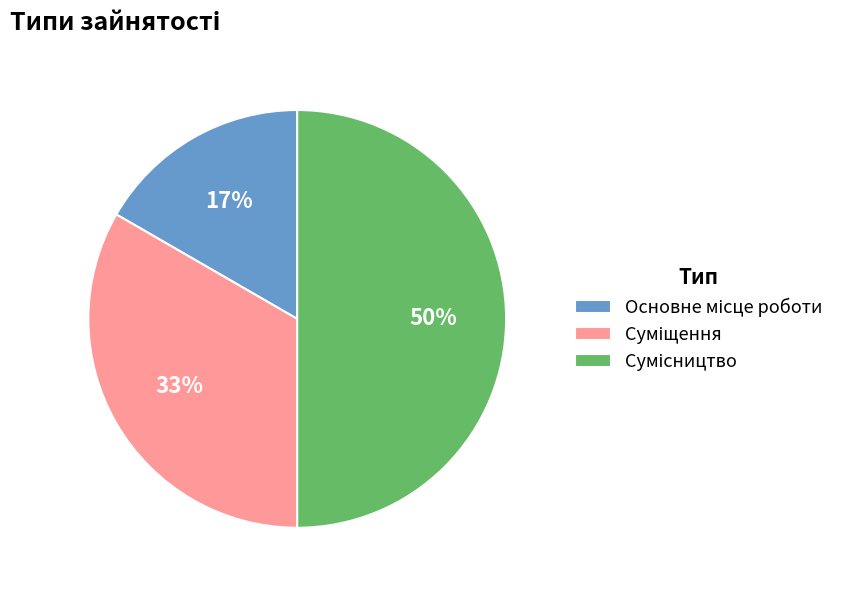

To the nearest percent, what is the difference between the largest and smallest slice percentages?

33%